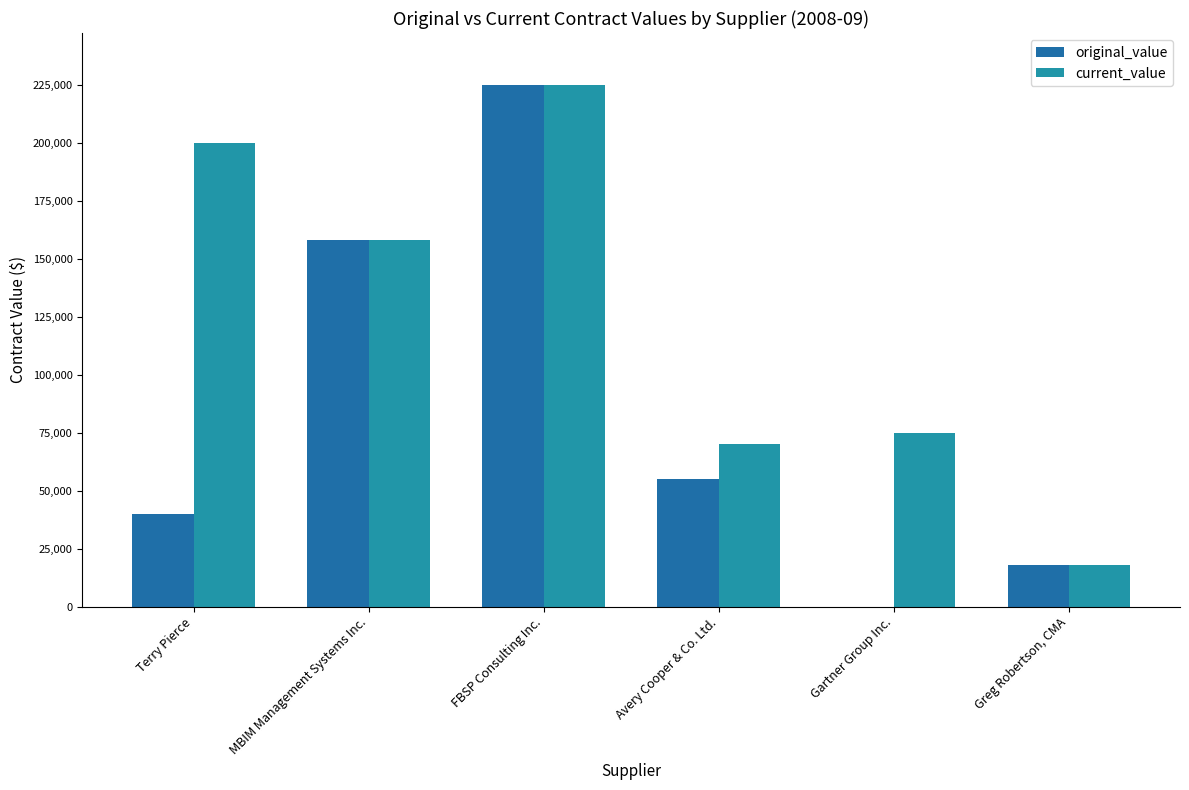

Reading left to right, what are all the values shown in this chart?

original_value: 40000	158000	225000	55000	0	18125
current_value: 200000	158000	225000	70000	75000	18125